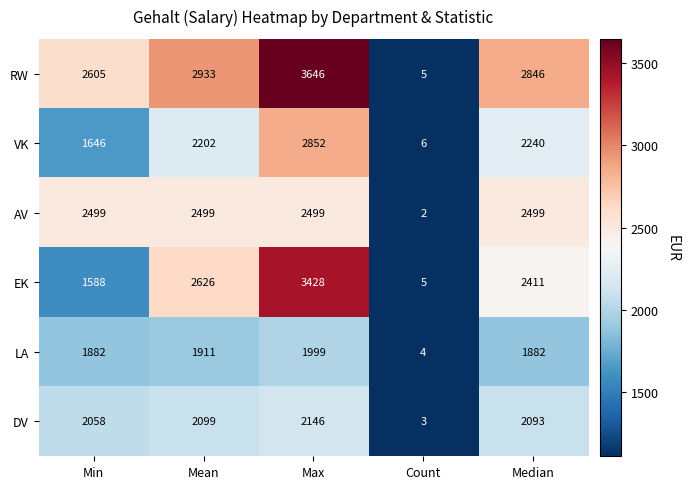

Reading right to left, what are all the values shown in this chart?

RW: 2846	5	3646	2933	2605
VK: 2240	6	2852	2202	1646
AV: 2499	2	2499	2499	2499
EK: 2411	5	3428	2626	1588
LA: 1882	4	1999	1911	1882
DV: 2093	3	2146	2099	2058